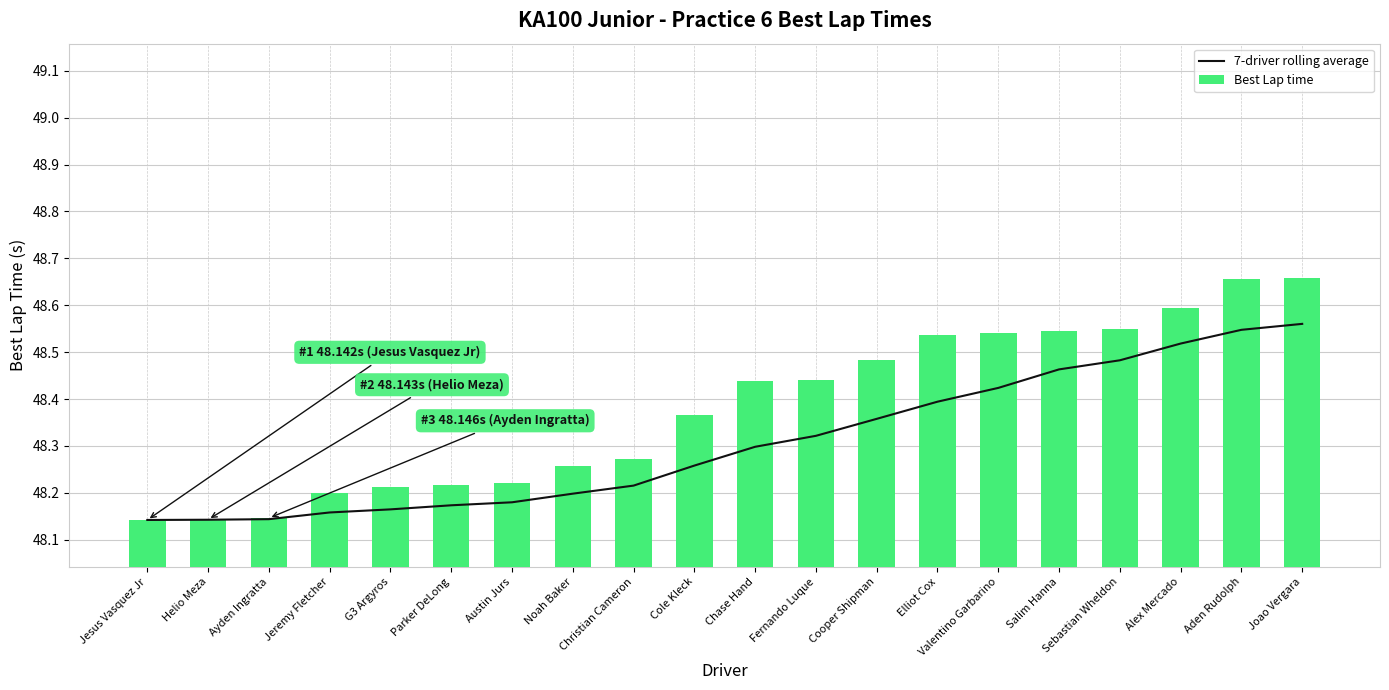

The Best Lap time series shows 62.9 at Parker DeLong. True or false?

False